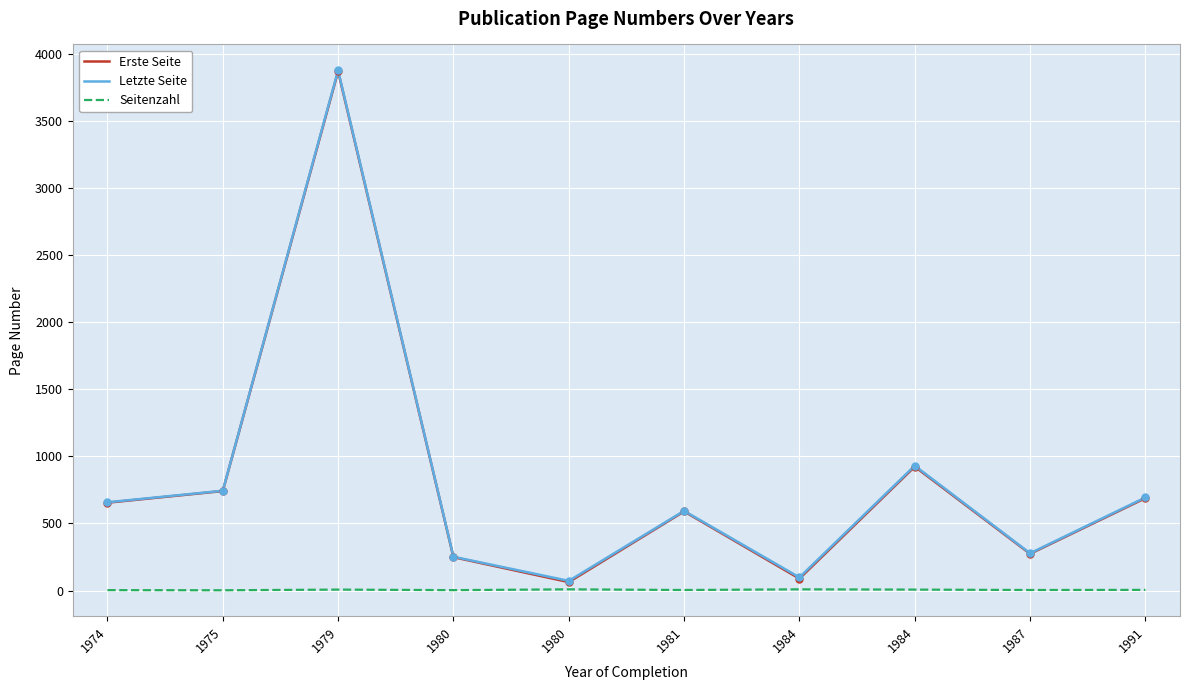

Rank the series by their maximum value, from highest to lowest.

Letzte Seite, Erste Seite, Seitenzahl